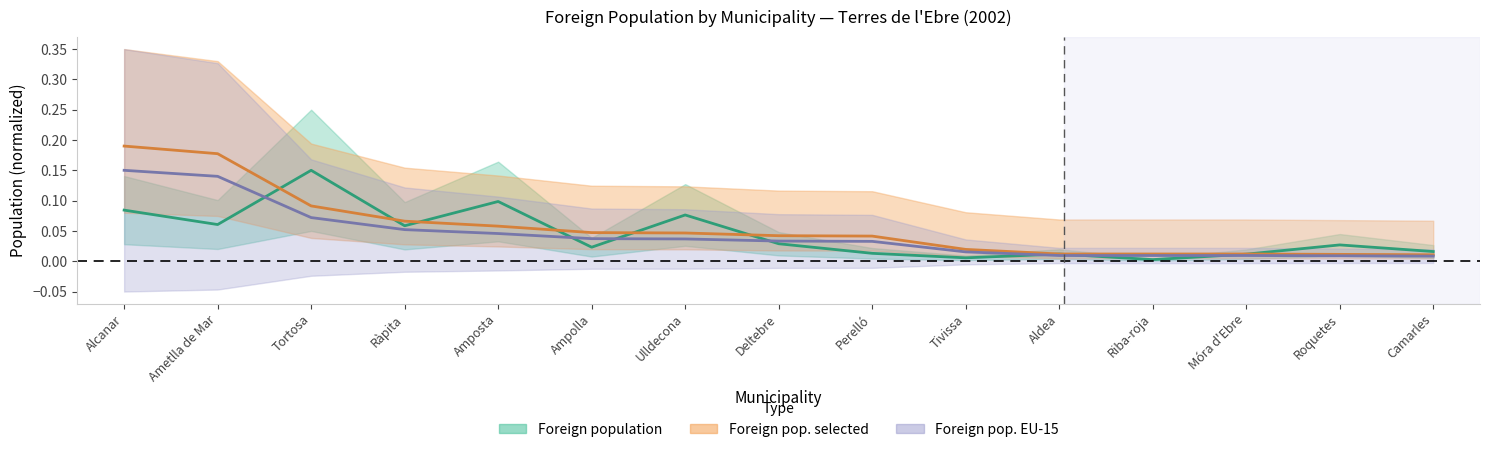

The Foreign pop. selected series shows 0.0 at Camarles. True or false?

False